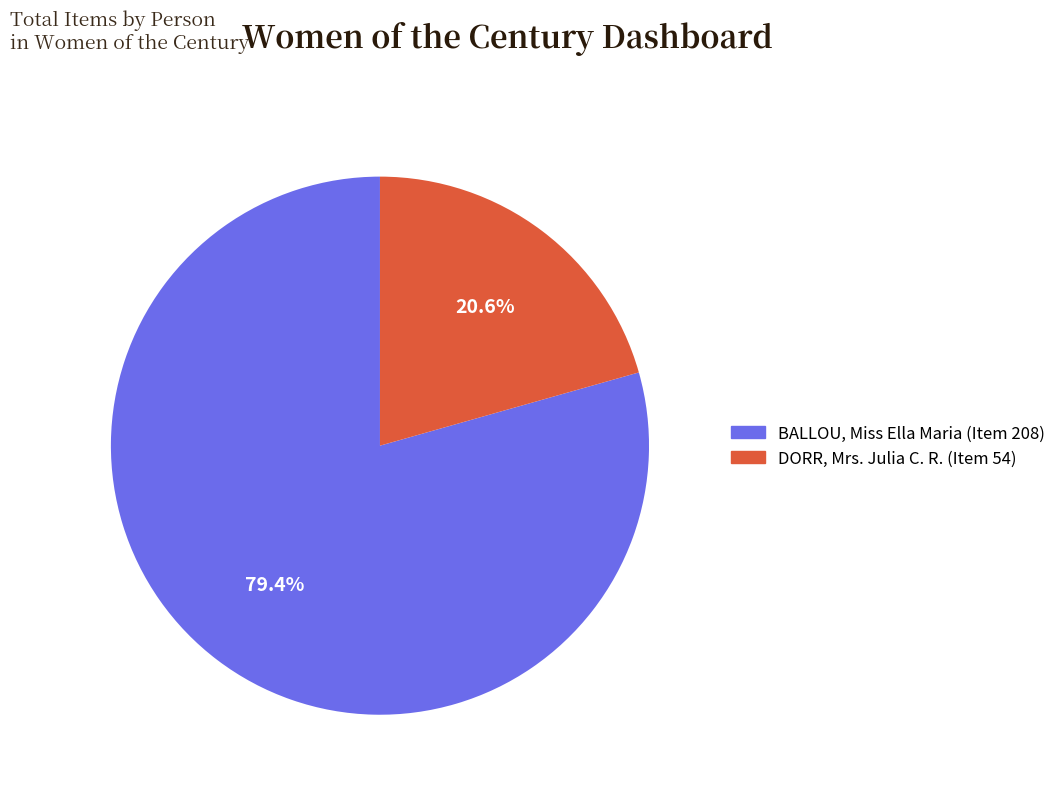

Which category has the smallest portion of the pie?

DORR, Mrs. Julia C. R.